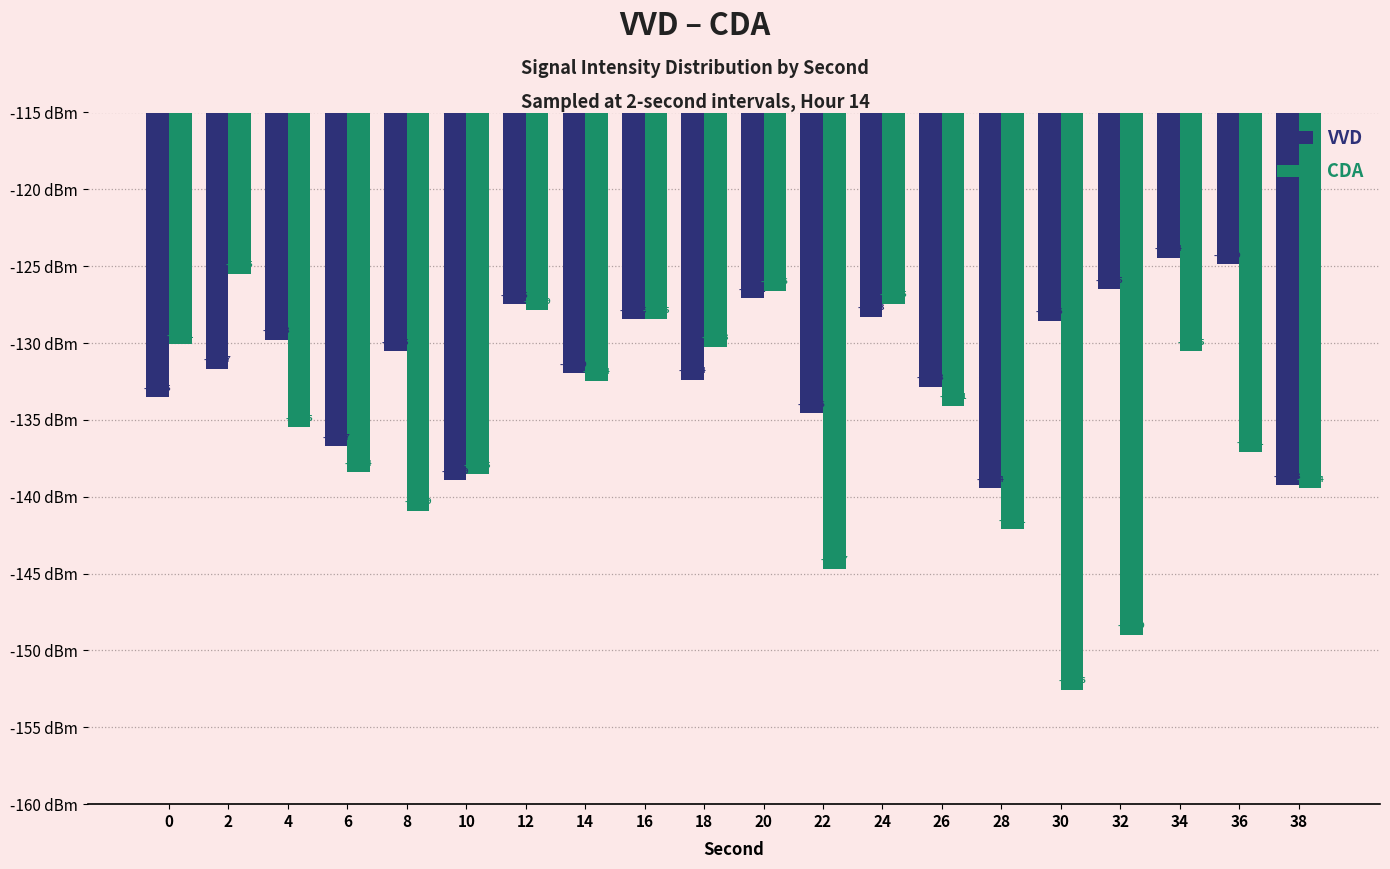

What is the difference between the second highest and minimum values in the VVD series?

14.6